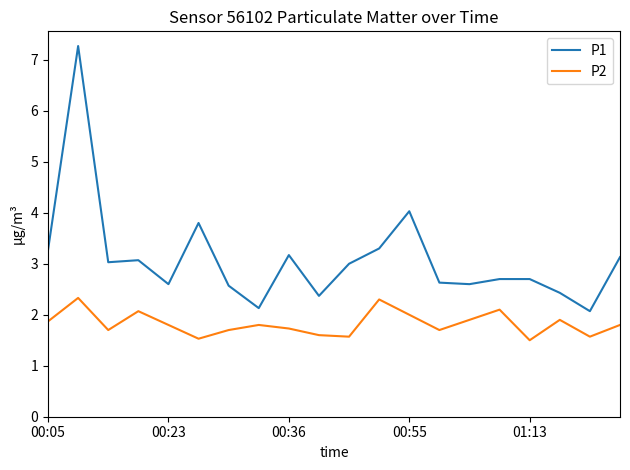

Which series has the largest total across all categories?

P1